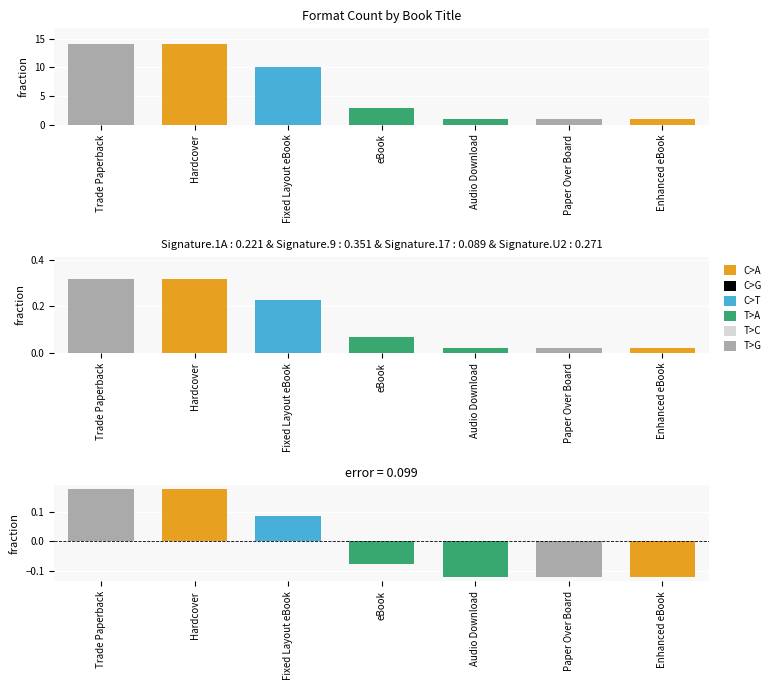

True or false: the data shows 0 at Paper Over Board.

False